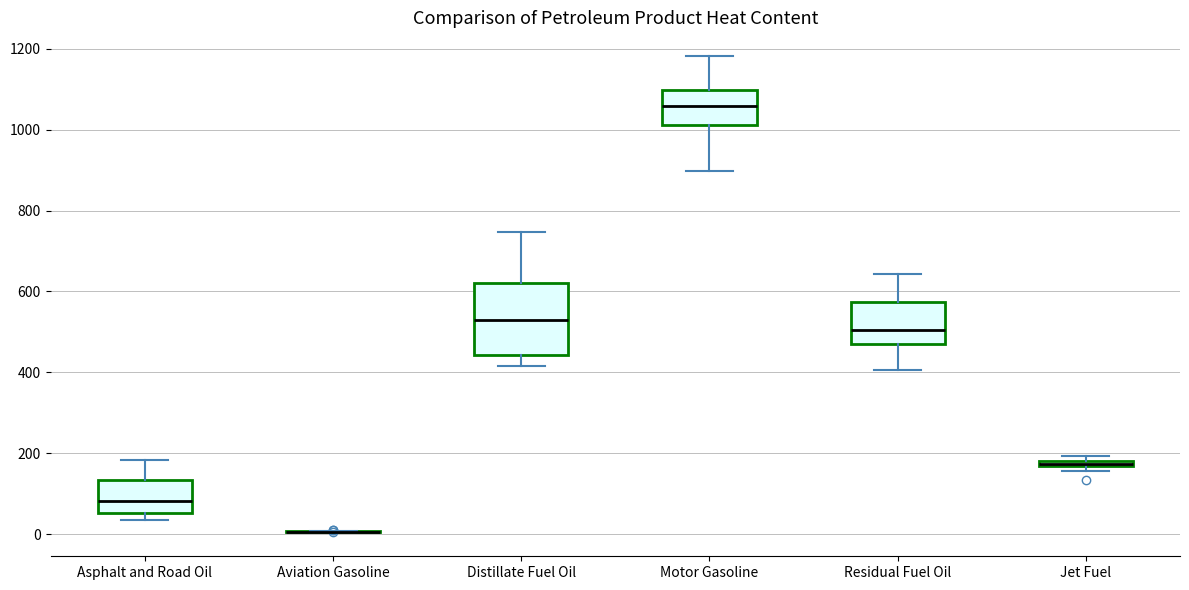

Where does the median line of the box for Asphalt and Road Oil sit on the y-axis? The values are not printed on the chart, so give them approximately, as read against the axis.

80